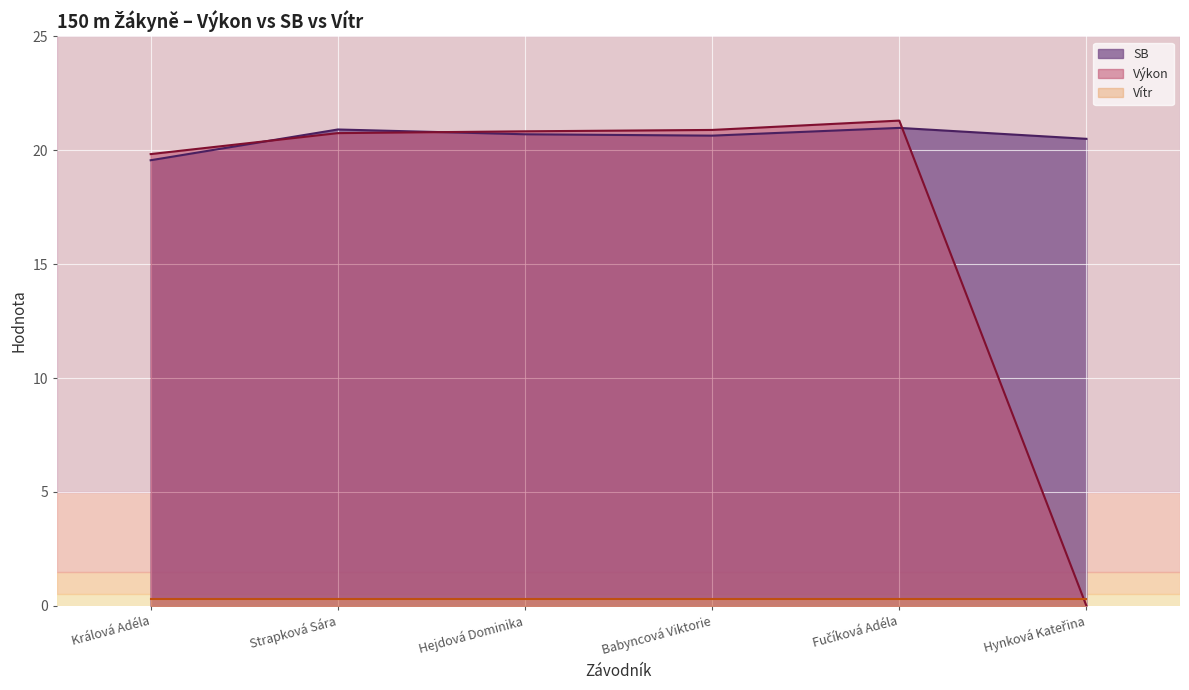

True or false: SB and Výkon cross at least once.

True